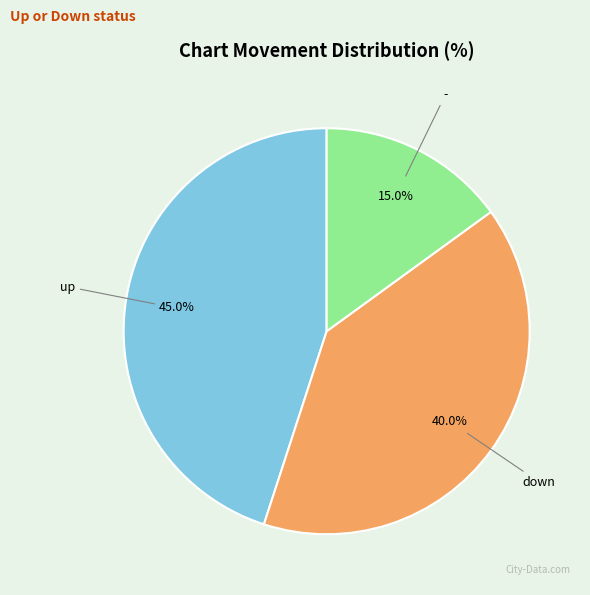

Is the sum of up and - greater than half?

Yes